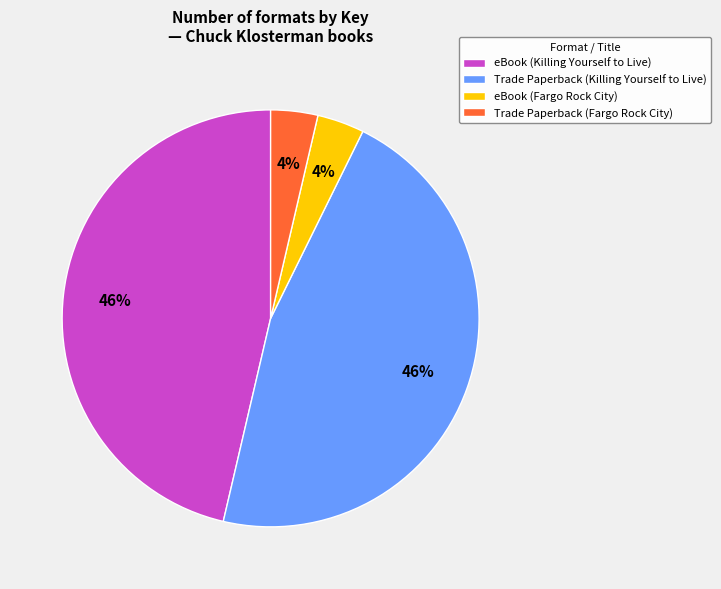

Between Trade Paperback (Killing Yourself to Live) and eBook (Fargo Rock City), which is larger?

Trade Paperback (Killing Yourself to Live)